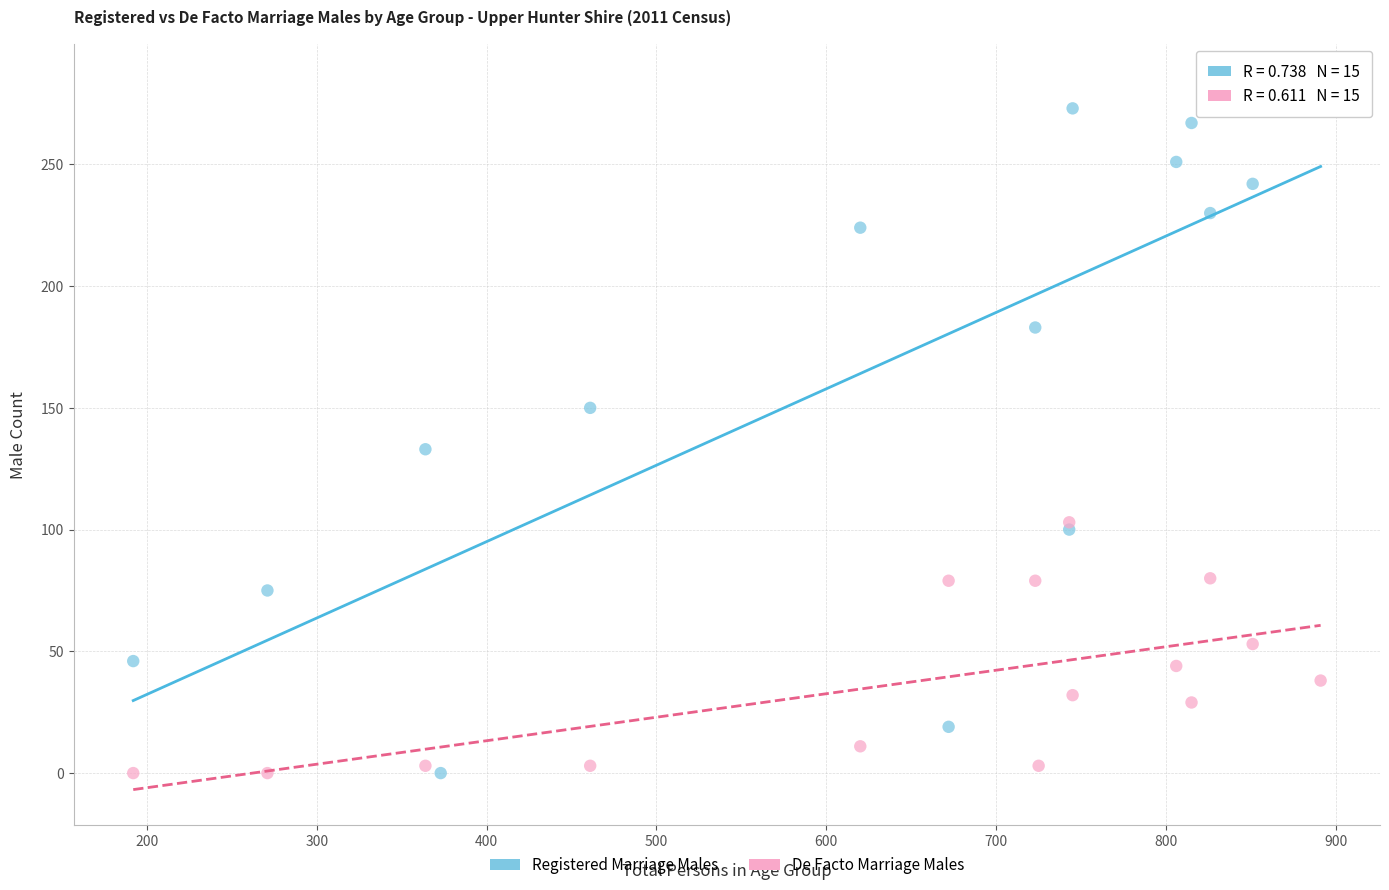

Which series contains the highest Y value?

Registered Marriage Males